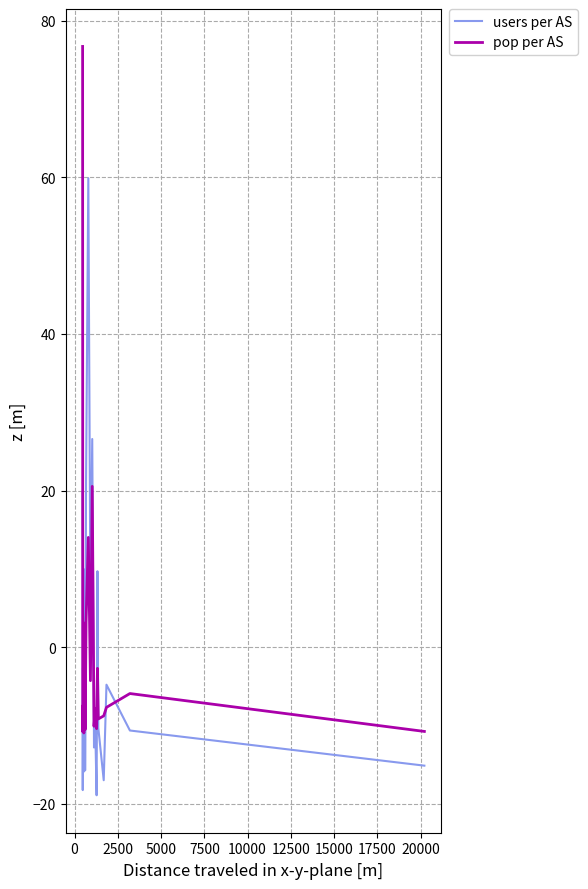

Is this an area chart (filled region under the line)?

No